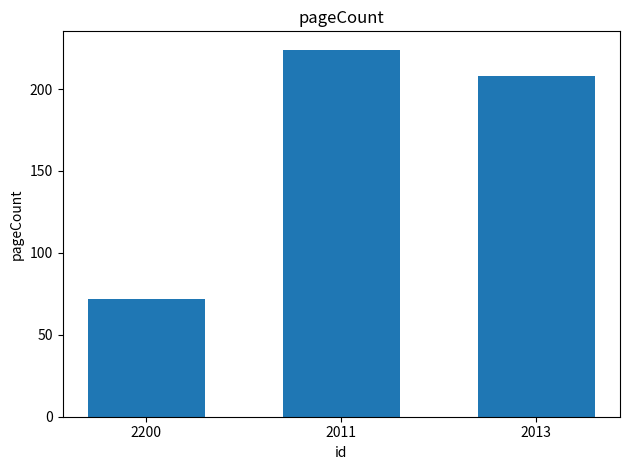

Is it true that the value at 2013 is 208?

True